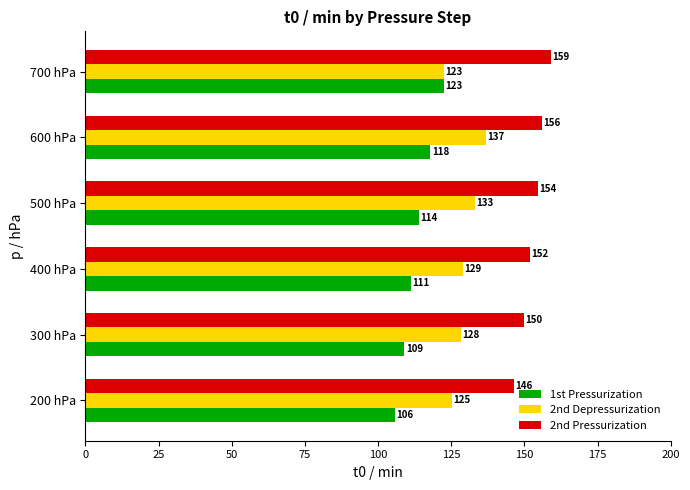

What value does the 2nd Pressurization series have at 300 hPa?

149.7